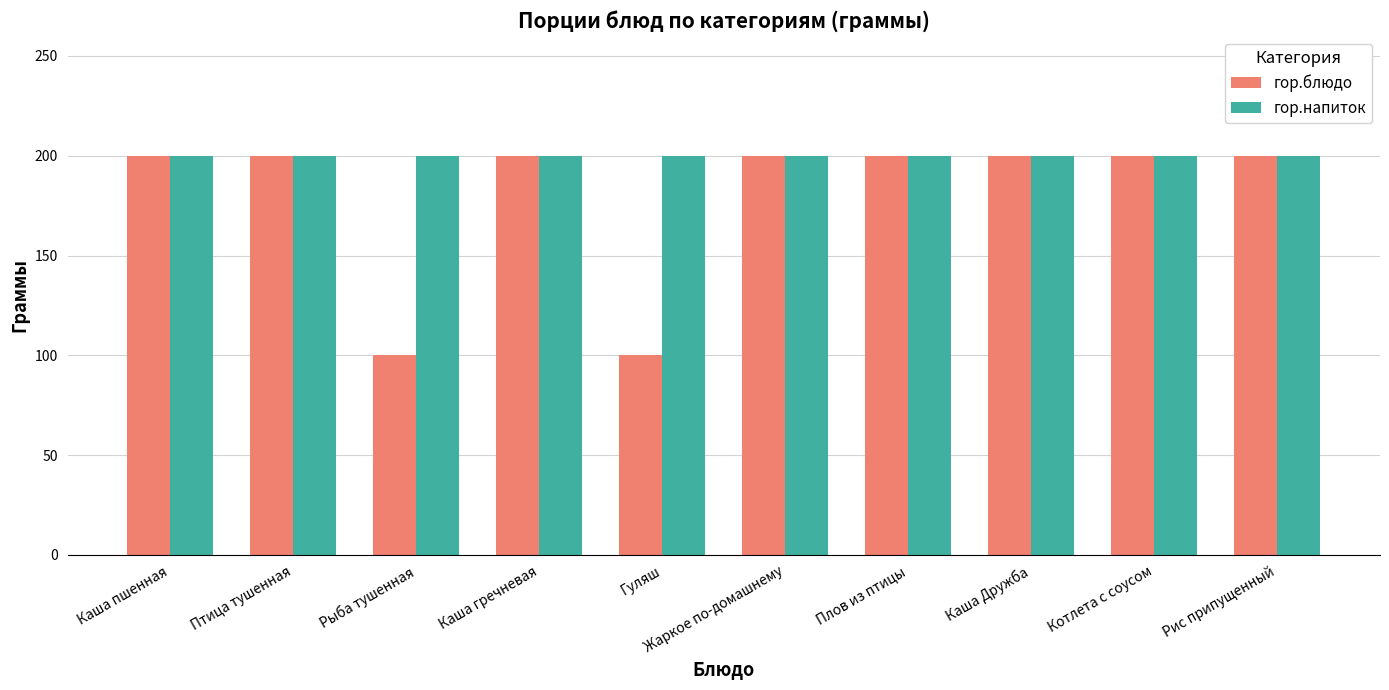

Reading left to right, extract all data points from this chart.

гор.блюдо: 200	200	100	200	100	200	200	200	200	200
гор.напиток: 200	200	200	200	200	200	200	200	200	200